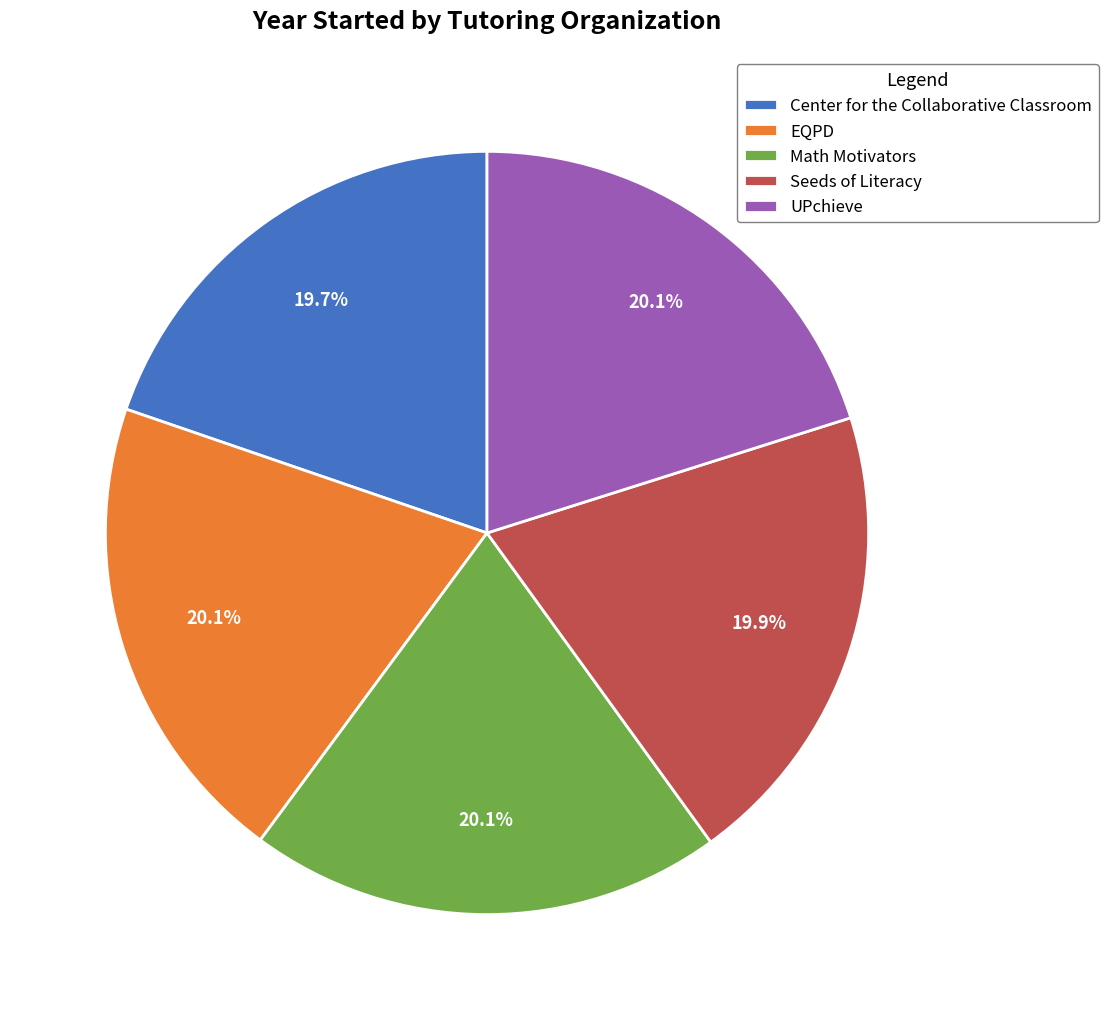

Is there any slice that represents more than half of the pie?

No